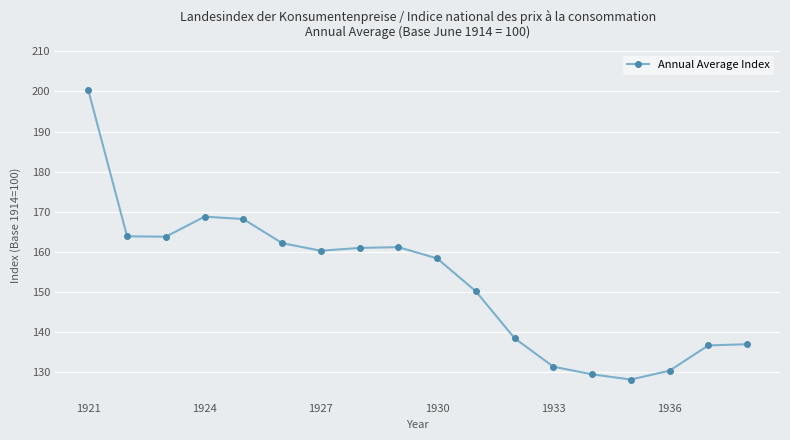

True or false: the data has more than 0 interior local peaks.

True